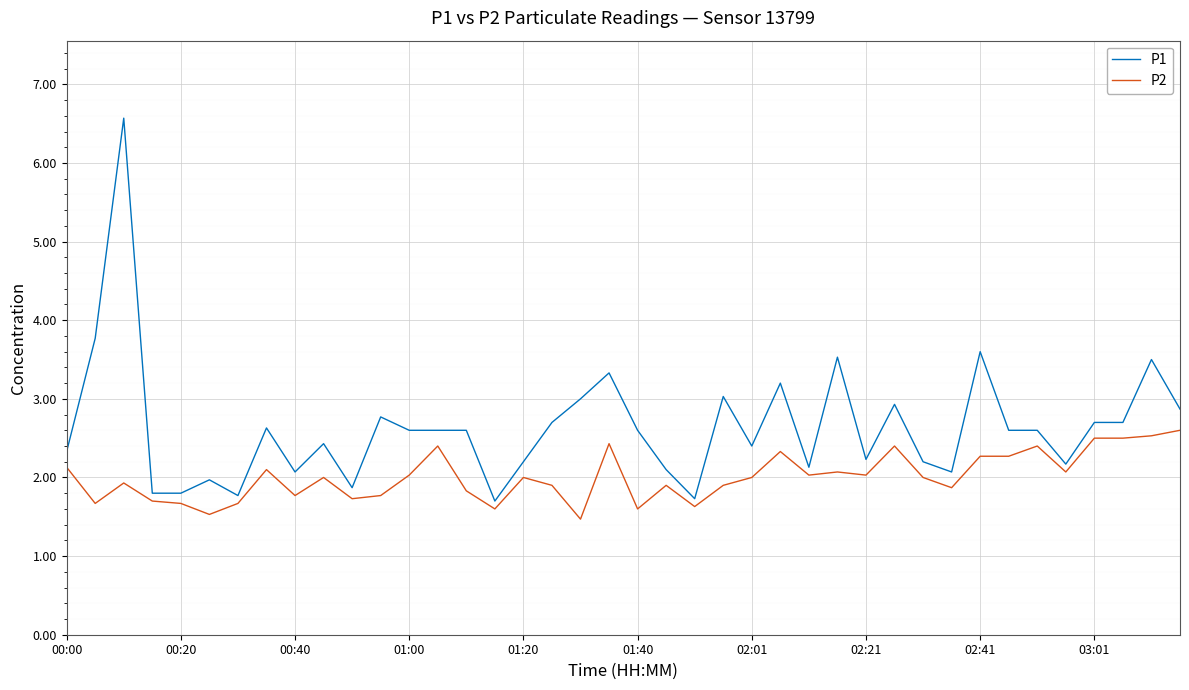

What is the difference between the second highest and minimum values in the P2 series?

1.1